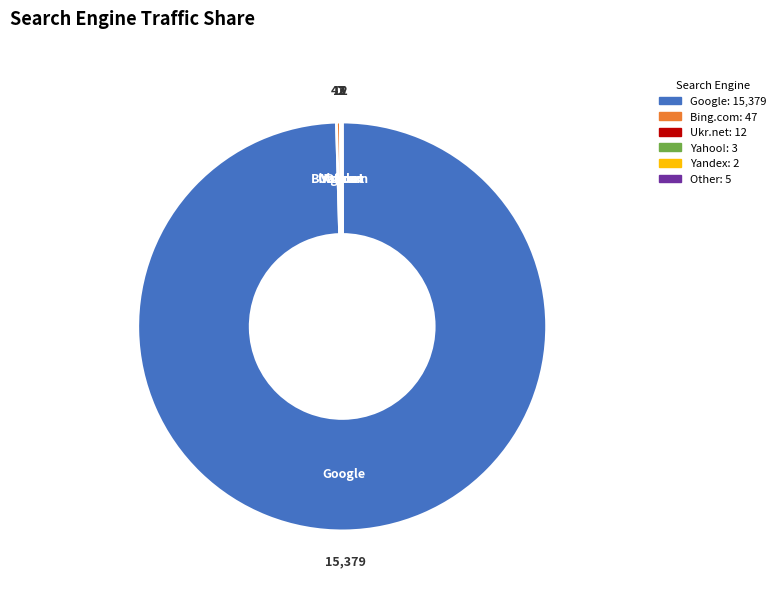

Is there a majority slice in this chart?

Yes